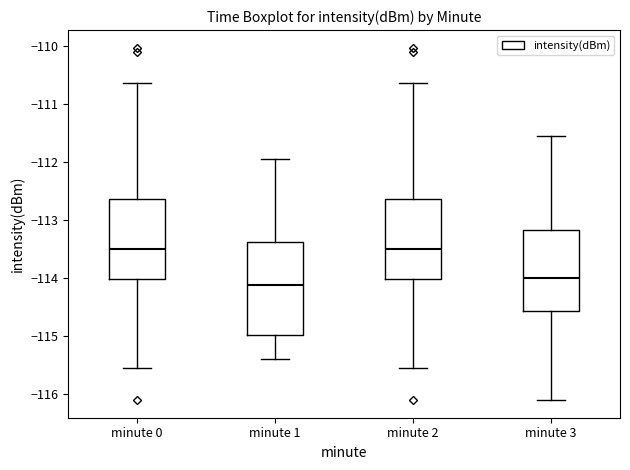

Where does the upper whisker of the box for minute 1 end on the y-axis? The values are not printed on the chart, so give them approximately, as read against the axis.

-111.9